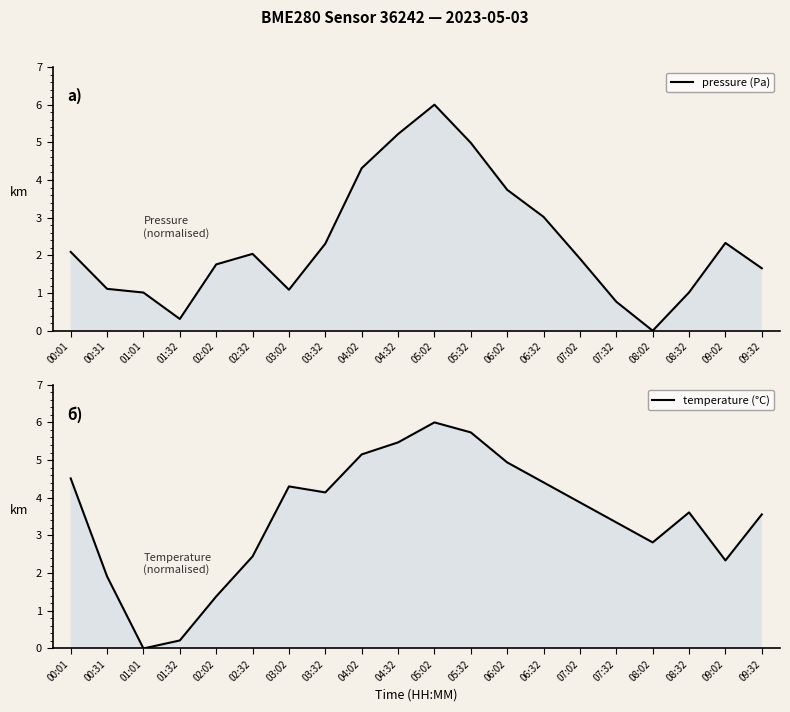

What is the average value of the pressure (Pa) series?

2.3